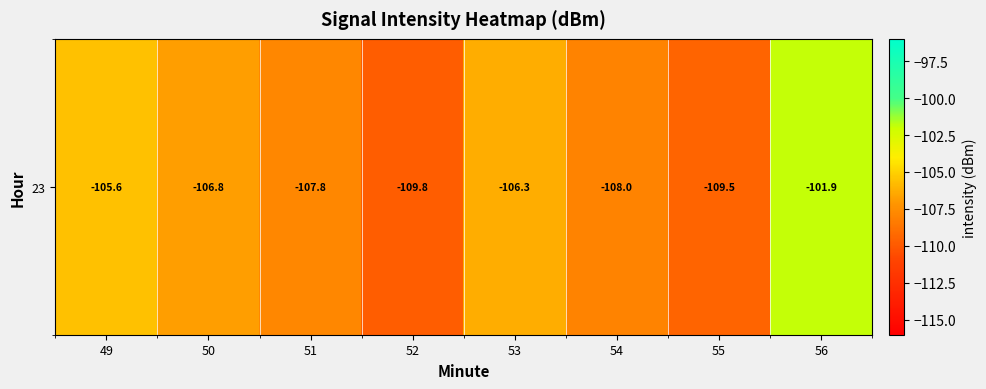

At which label does the data first exceed -106?

49